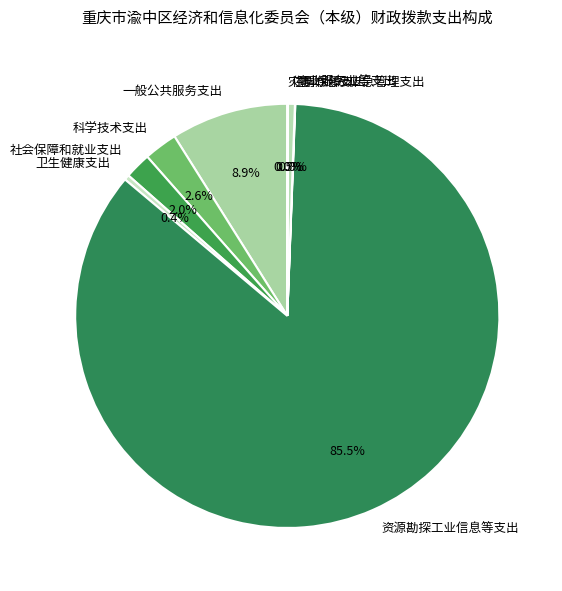

Which category has the biggest portion of the pie?

资源勘探工业信息等支出